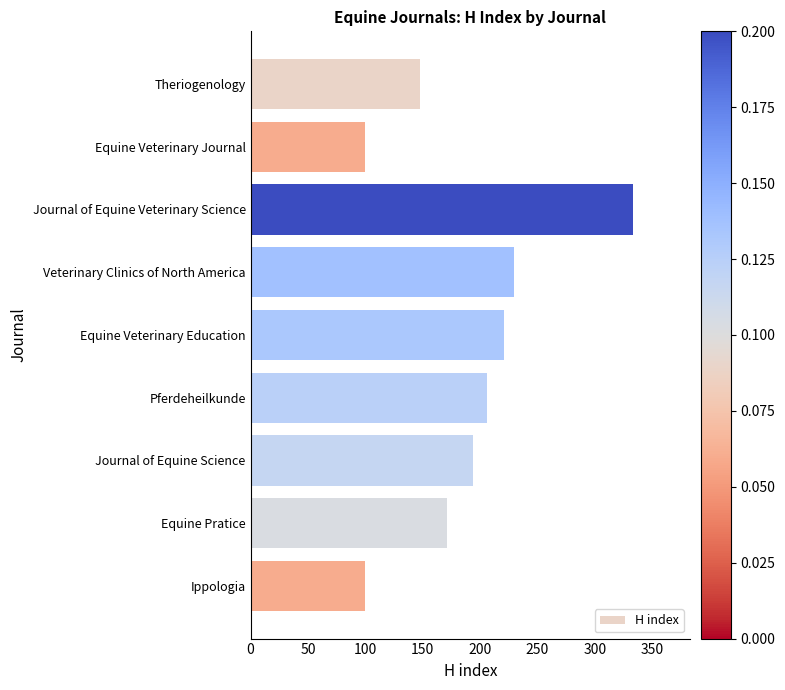

How many data points are less than 194?

4